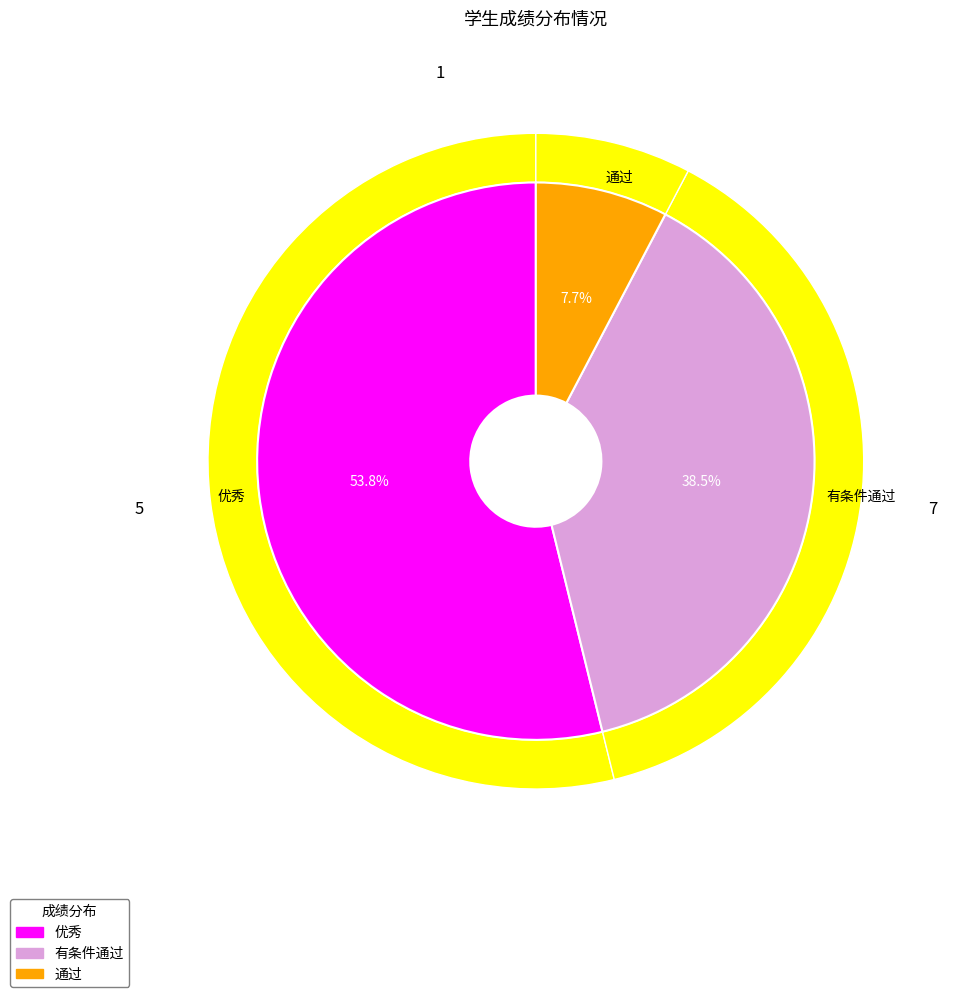

What percentage is the 通过 slice, to the nearest percent?

8%